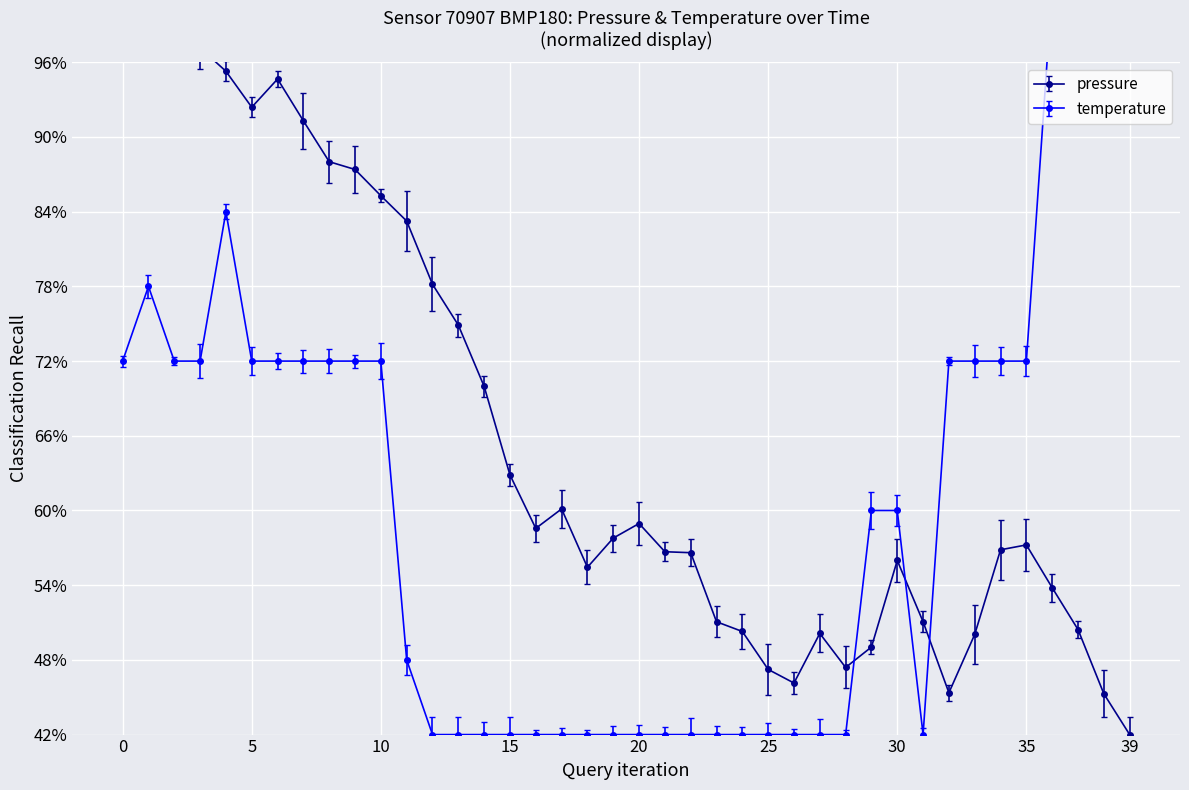

At how many categories does at least one series exceed 98?

7